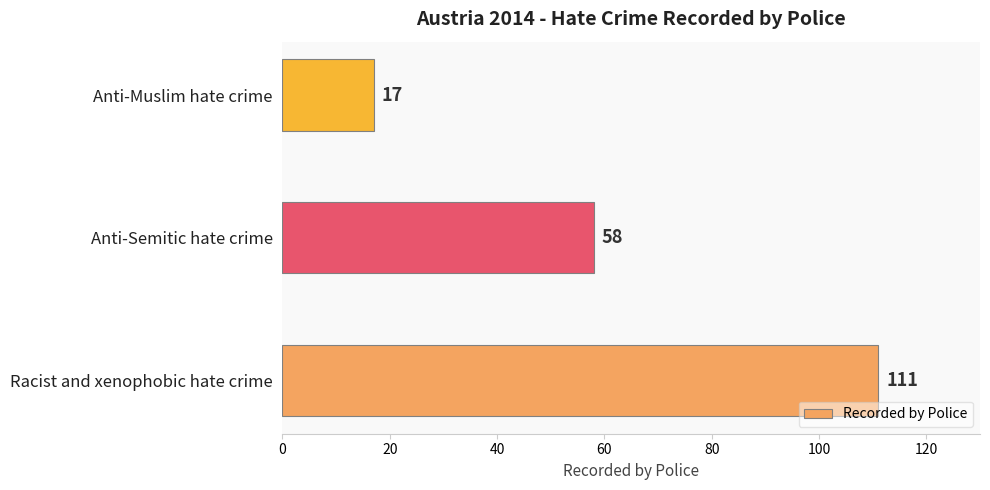

List the labels in order of value, largest first.

Racist and xenophobic hate crime, Anti-Semitic hate crime, Anti-Muslim hate crime